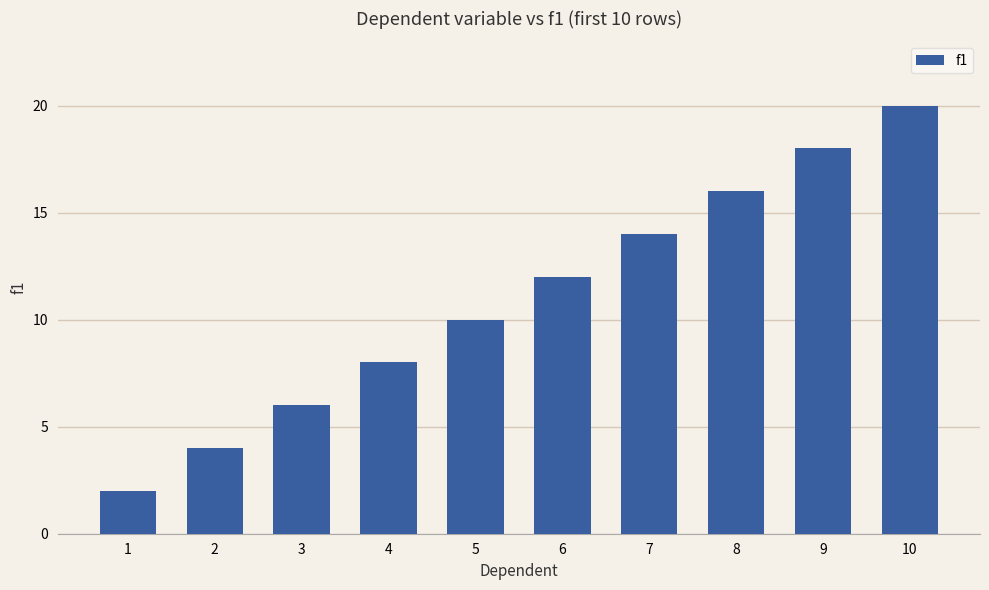

What is the value of the 1st bar from the left?

2